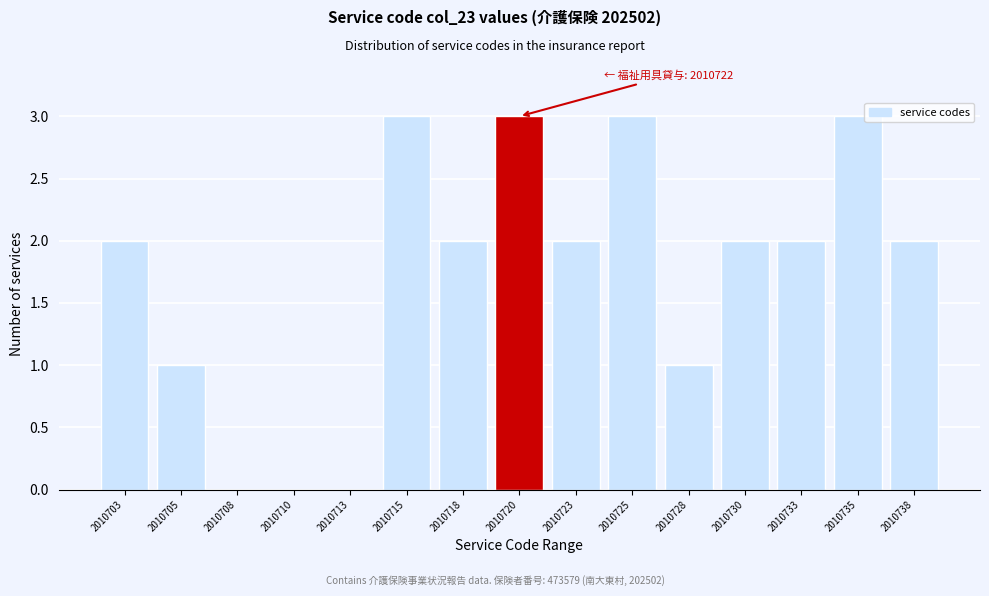

Reading right to left, transcribe all the data shown in this chart.

2010738=2	2010735=3	2010733=2	2010730=2	2010728=1	2010725=3	2010723=2	2010720=3	2010718=2	2010715=3	2010713=0	2010710=0	2010708=0	2010705=1	2010703=2